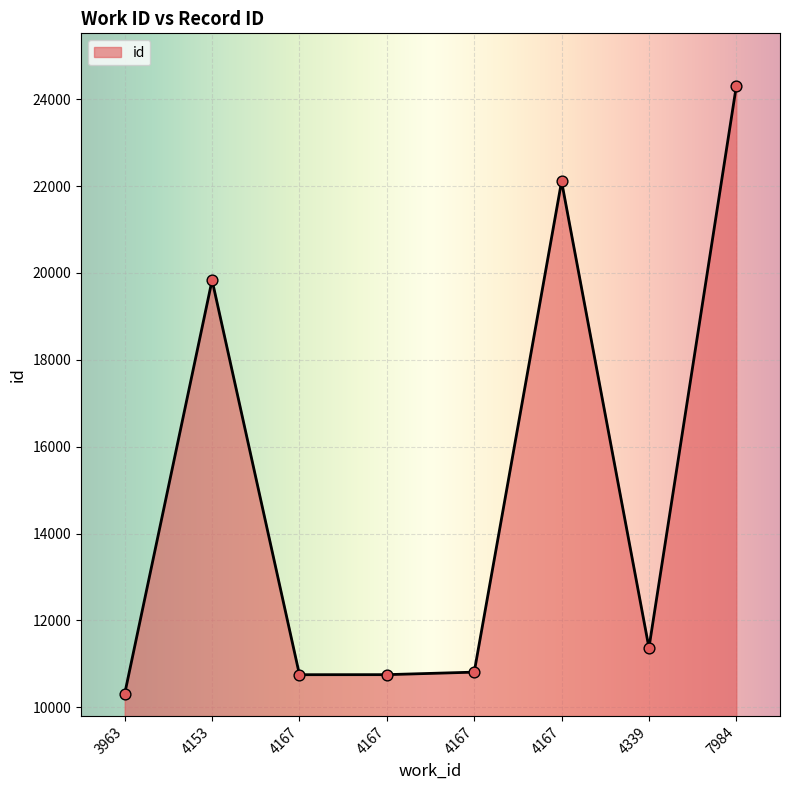

How many series are shown in this chart?

1